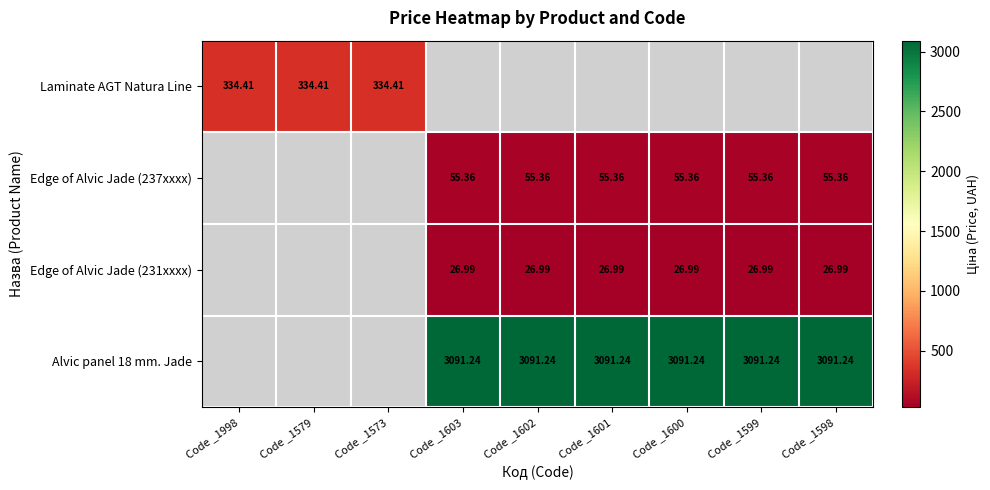

The value of Alvic panel 18 mm. Jade at Code _1601 is 3091.2. True or false?

True